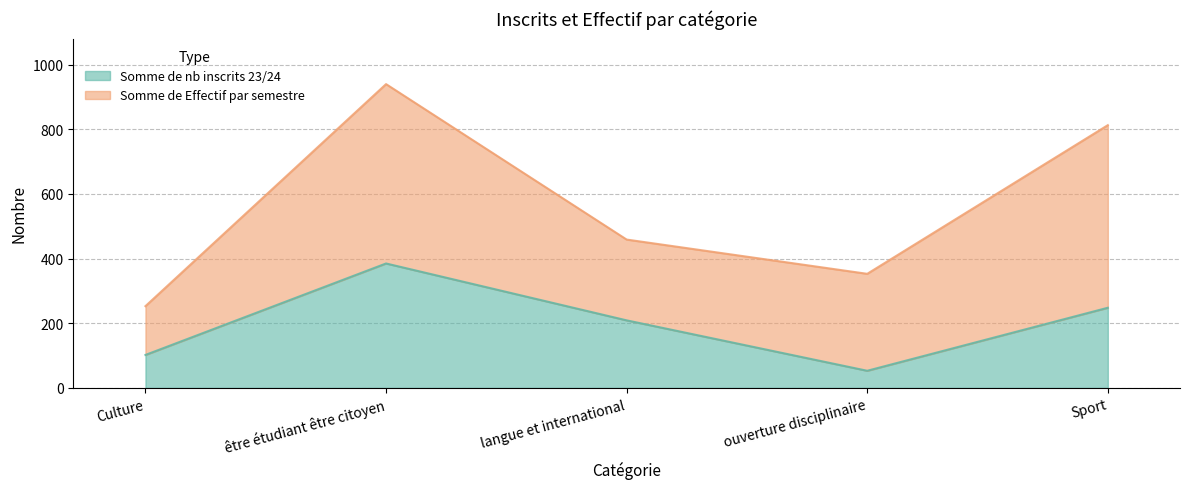

List the labels in order of Somme de nb inscrits 23/24 value, smallest first.

ouverture disciplinaire, Culture, langue et international, Sport, être étudiant être citoyen